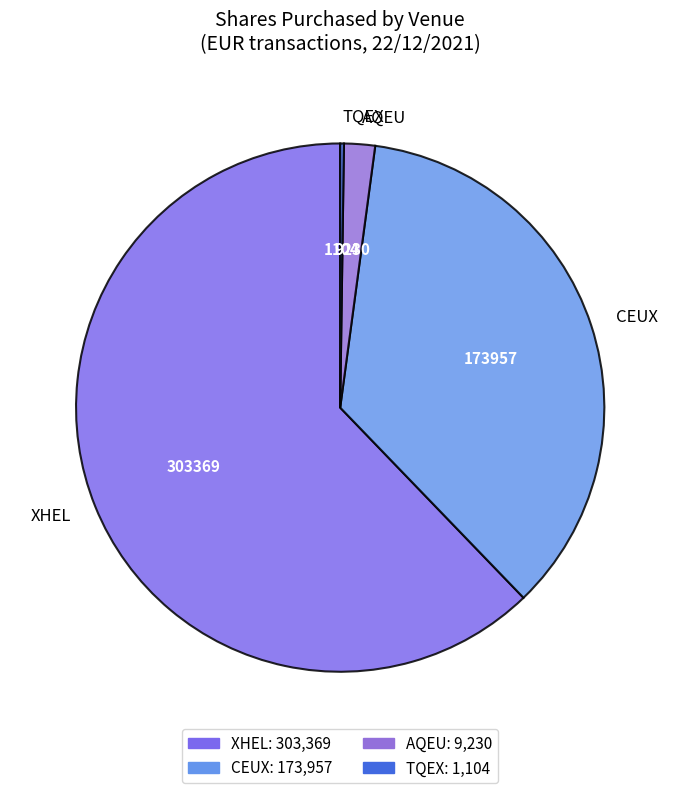

Which slice is the largest?

XHEL